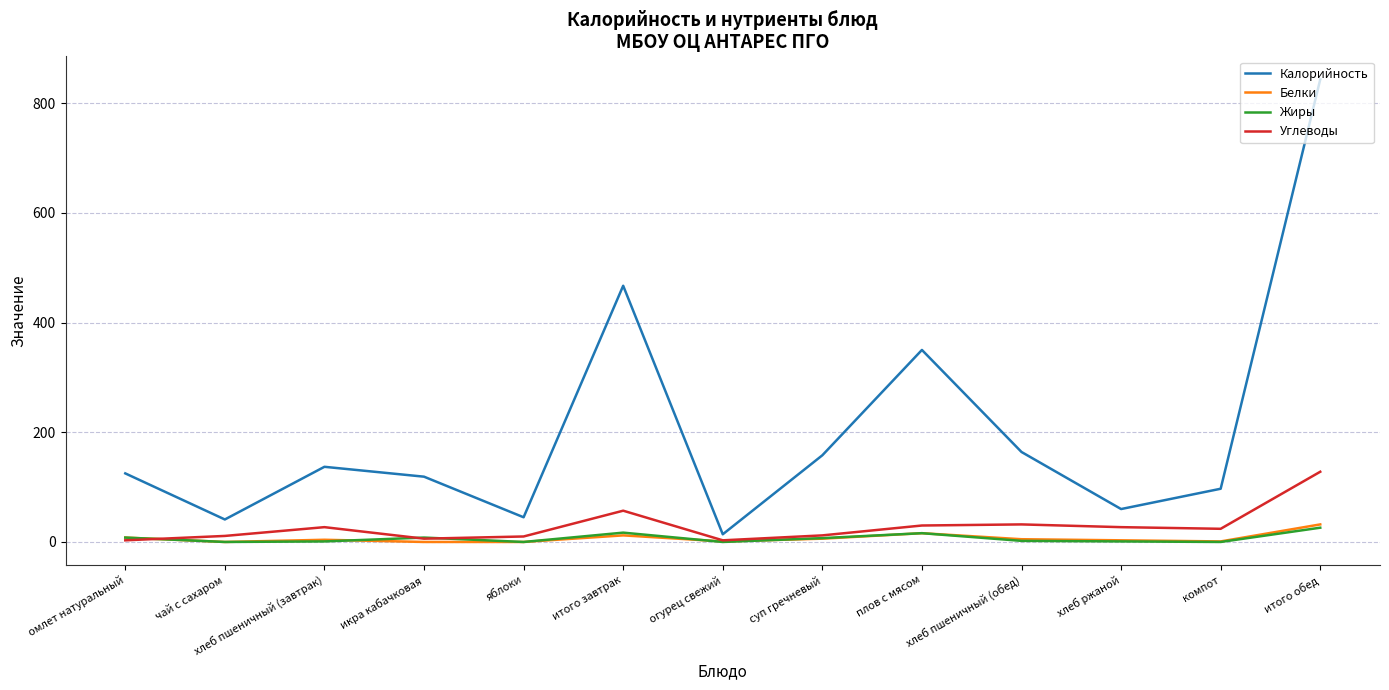

Which series changed the most between огурец свежий and суп гречневый?

Калорийность